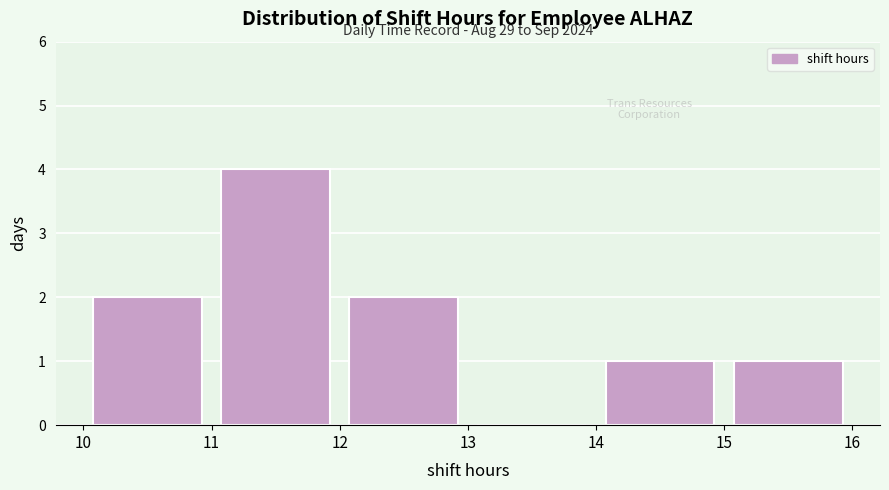

Over which range of the x-axis is the bar tallest?

11 to 12